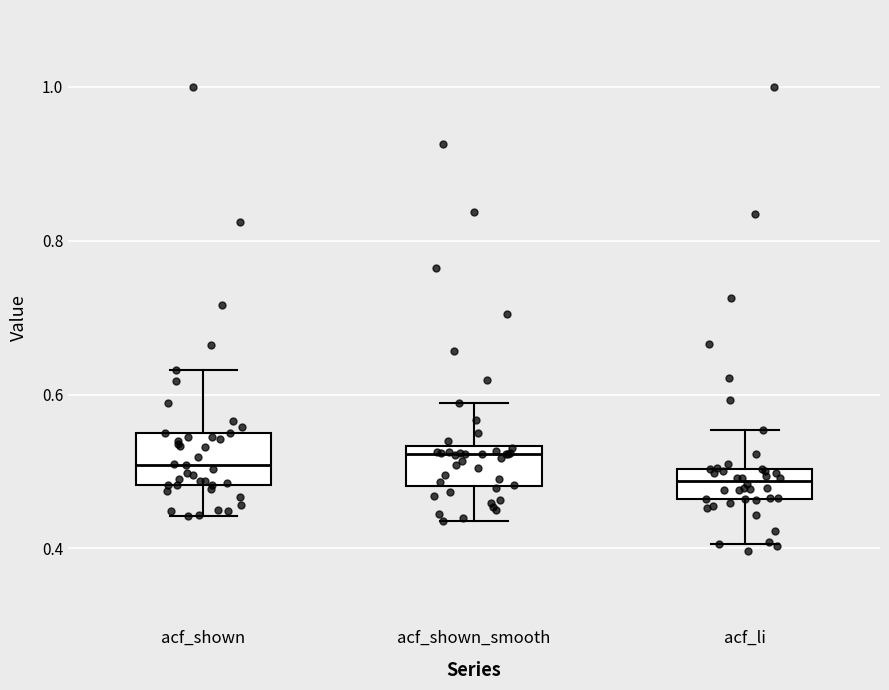

Where does the upper whisker of the box for acf_li end on the y-axis? The values are not printed on the chart, so give them approximately, as read against the axis.

0.56